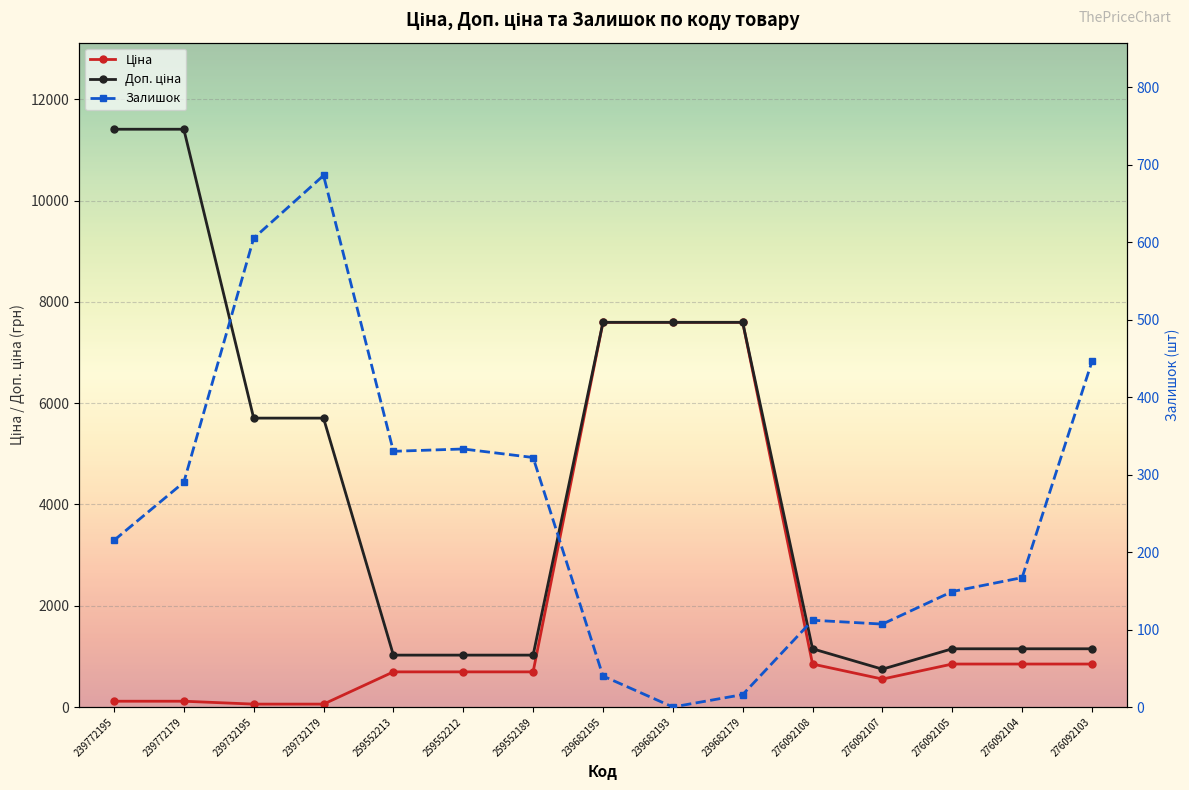

List the labels in order of Ціна value, largest first.

239682195, 239682193, 239682179, 276092108, 276092105, 276092104, 276092103, 259552213, 259552212, 259552189, 276092107, 239772195, 239772179, 239732195, 239732179